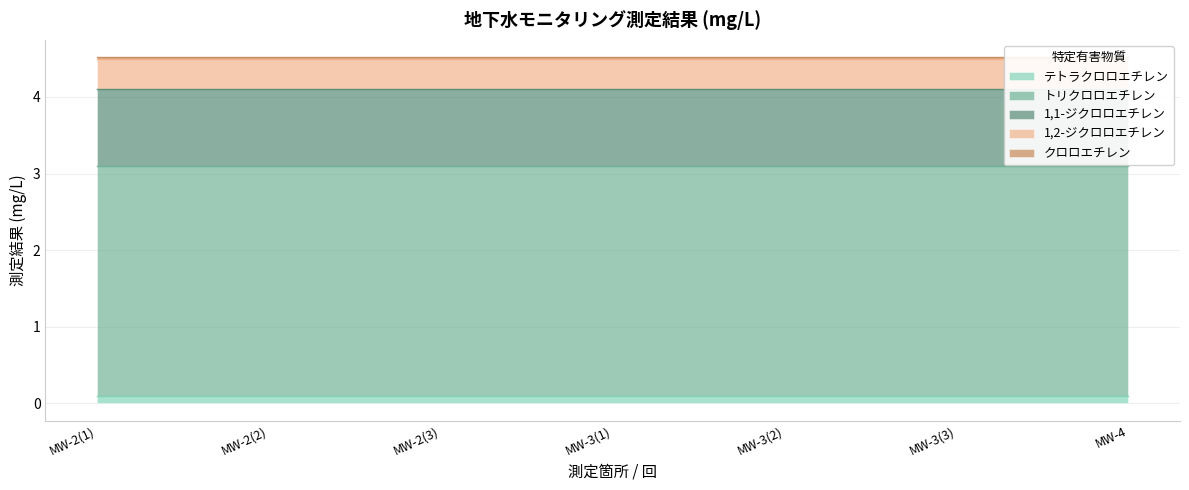

The トリクロロエチレン series shows 0.7 at MW-2(3). True or false?

False